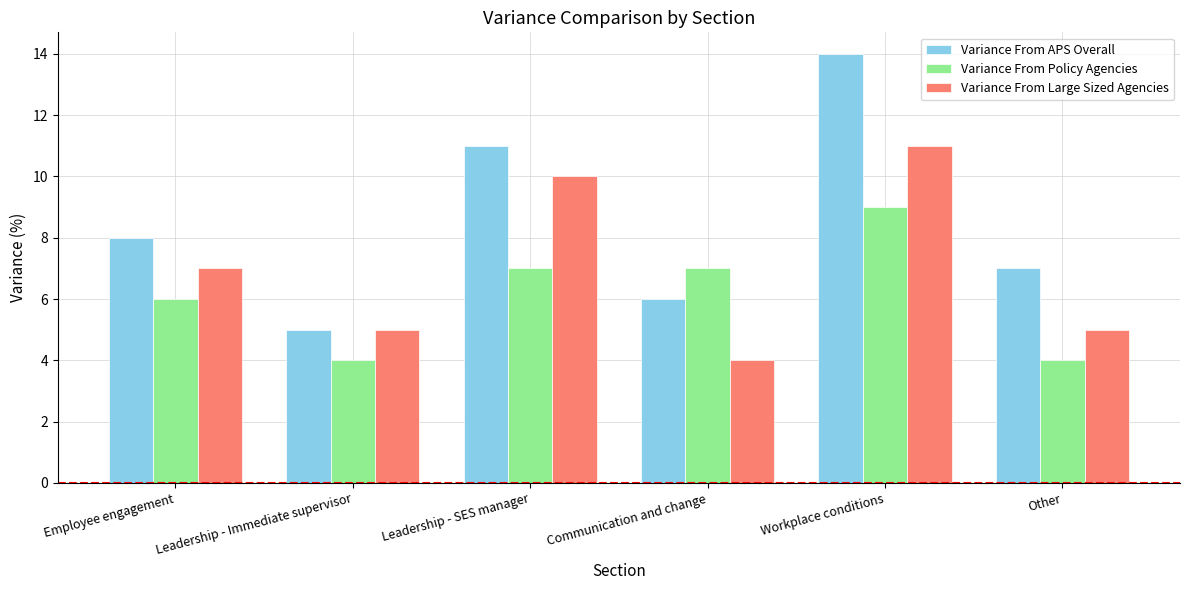

Which series has the largest total across all categories?

Variance From APS Overall